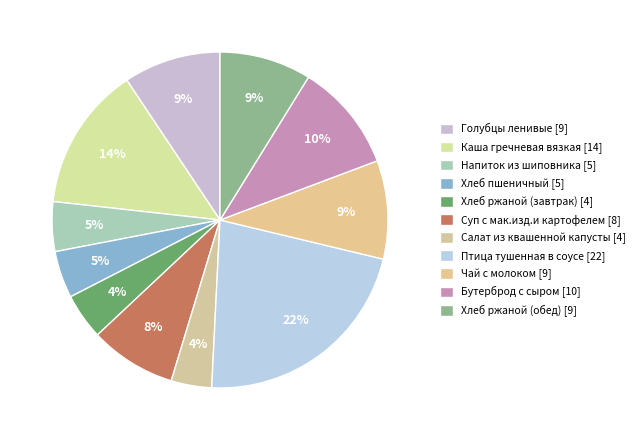

To the nearest percent, what percentage of the pie is Салат из квашенной капусты?

4%